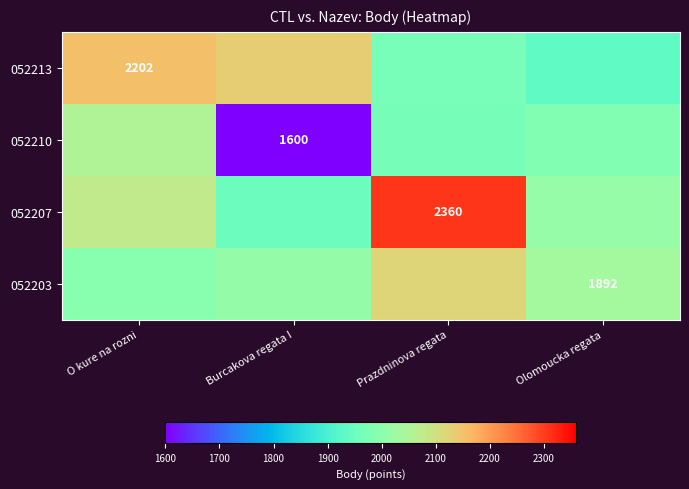

The 052207 series shows 2360.0 at Prazdninova regata. True or false?

True